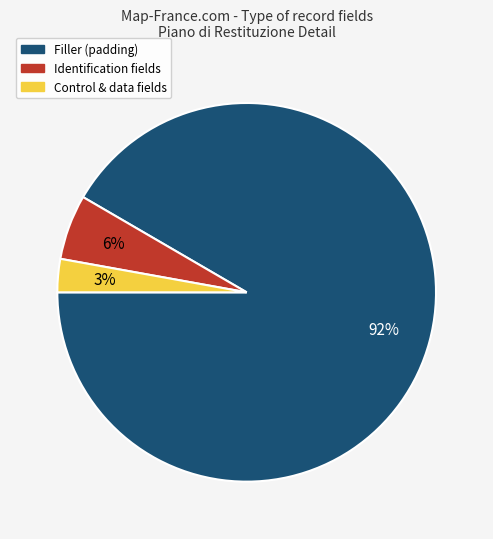

Is there any slice that represents more than half of the pie?

Yes